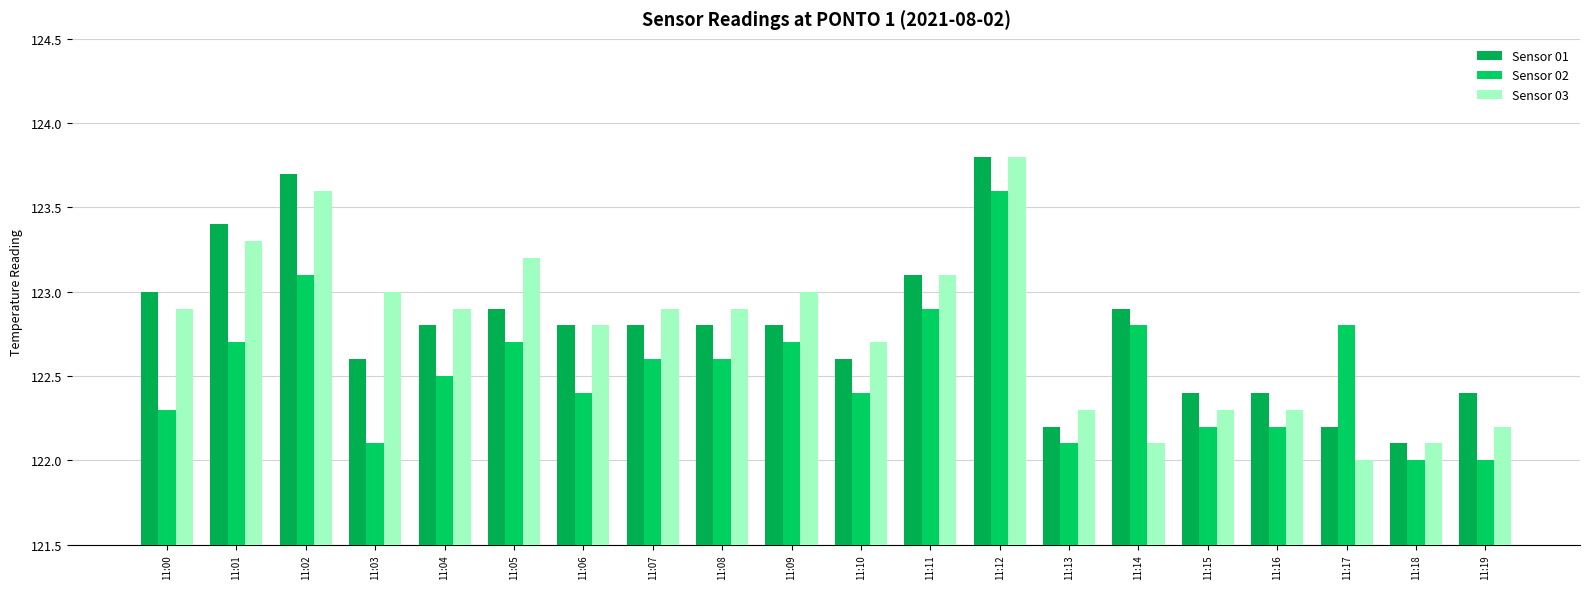

Reading left to right, transcribe all the data shown in this chart.

Sensor 01: 123.0	123.4	123.7	122.6	122.8	122.9	122.8	122.8	122.8	122.8	122.6	123.1	123.8	122.2	122.9	122.4	122.4	122.2	122.1	122.4
Sensor 02: 122.3	122.7	123.1	122.1	122.5	122.7	122.4	122.6	122.6	122.7	122.4	122.9	123.6	122.1	122.8	122.2	122.2	122.8	122.0	122.0
Sensor 03: 122.9	123.3	123.6	123.0	122.9	123.2	122.8	122.9	122.9	123.0	122.7	123.1	123.8	122.3	122.1	122.3	122.3	122.0	122.1	122.2